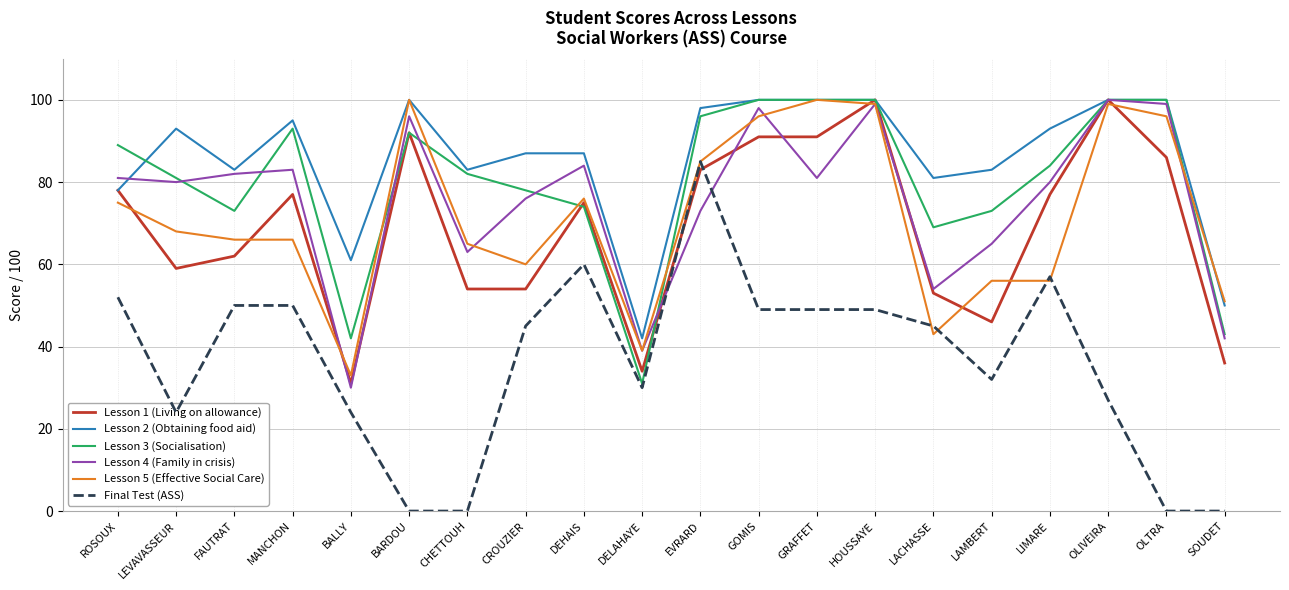

What is the spread (max minus min) of values at BARDOU?

100